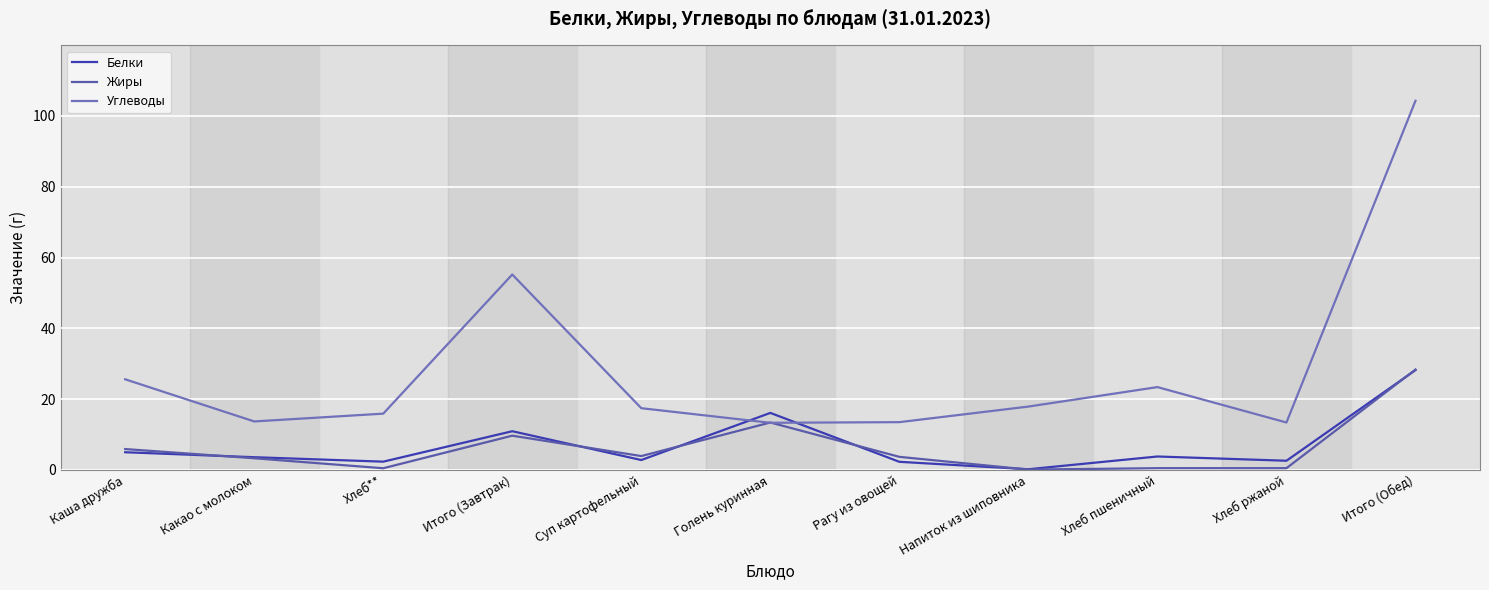

Read the Жиры value at Какао с молоком.

3.3